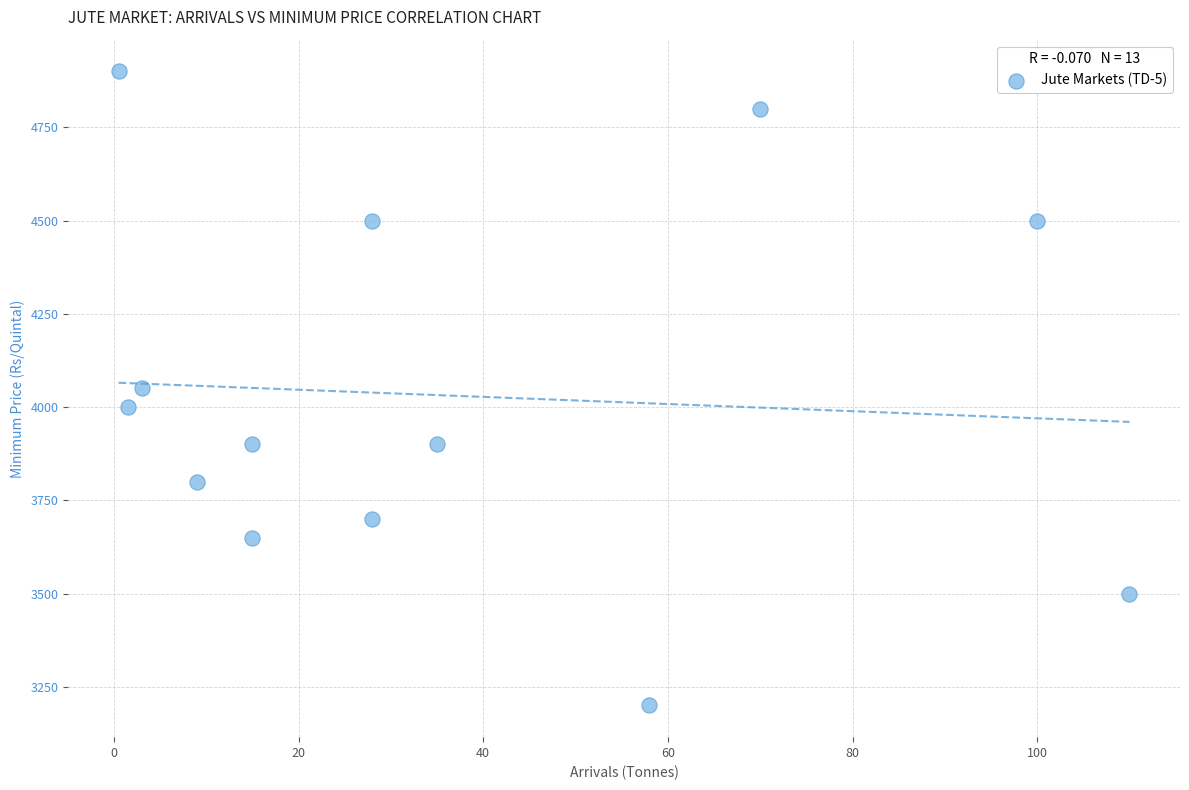

What is the range of Y values (max minus min)?

1700